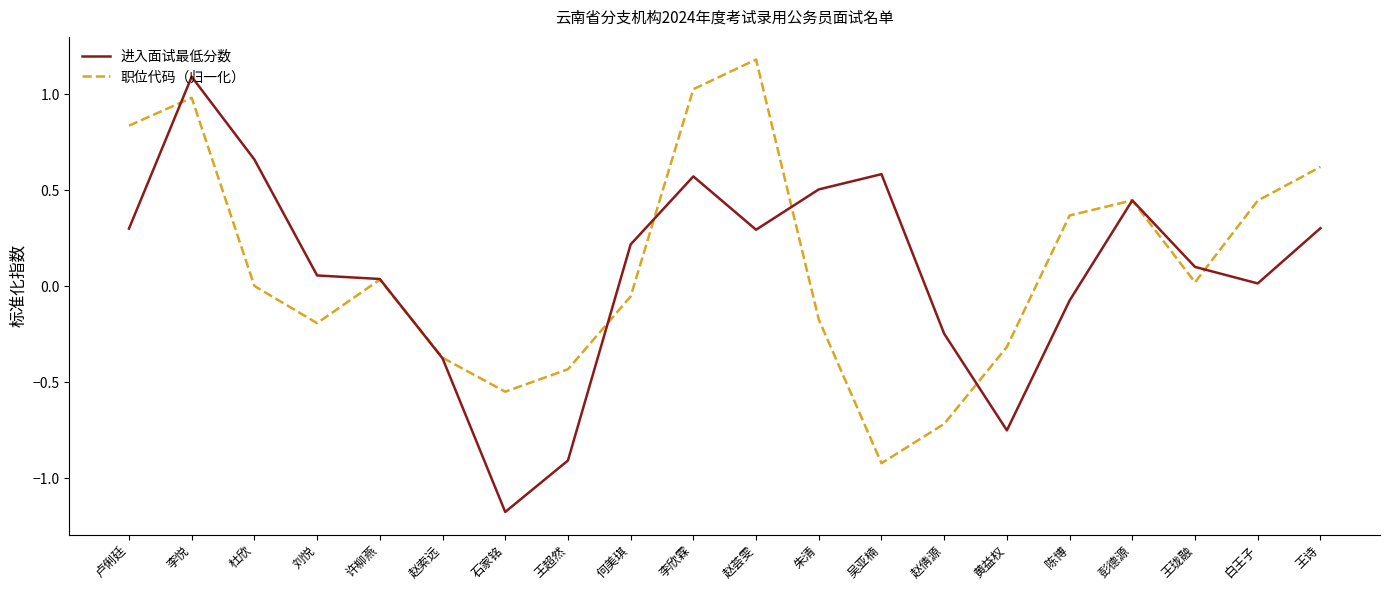

Between 白王子 and 王诗, which series saw the biggest shift?

进入面试最低分数